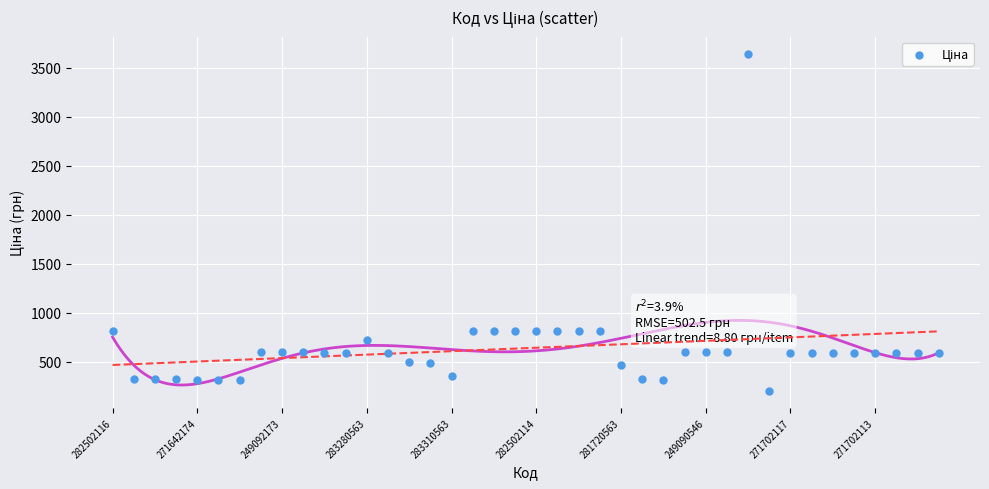

How many points are shown in the scatter plot?

40